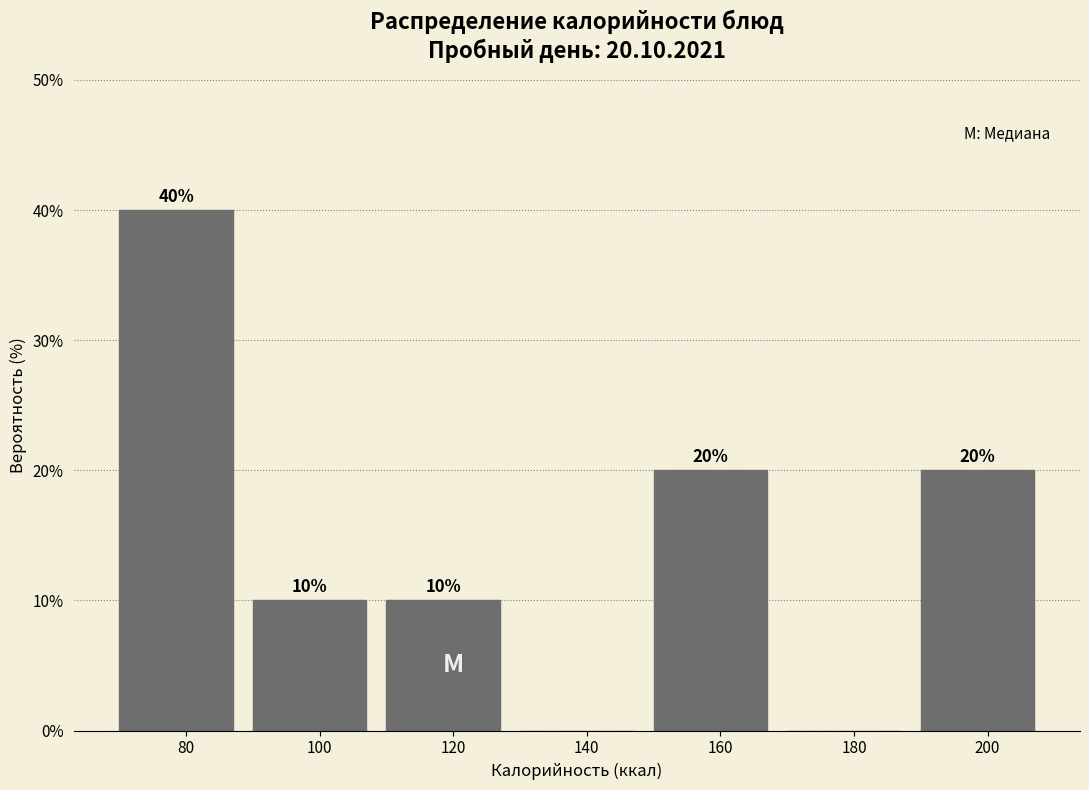

Reading left to right, what are all the values shown in this chart?

80=40	100=10	120=10	140=0	160=20	180=0	200=20